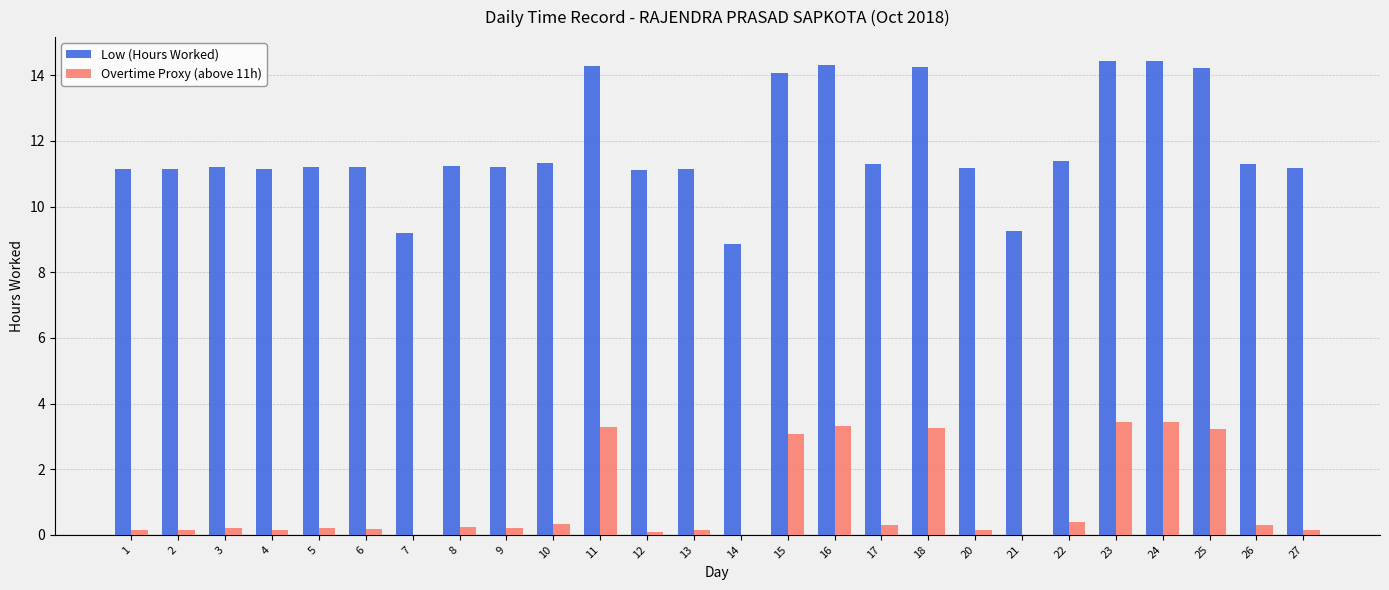

Is it true that Overtime Proxy (above 11h) equals 4.8 at 23?

False